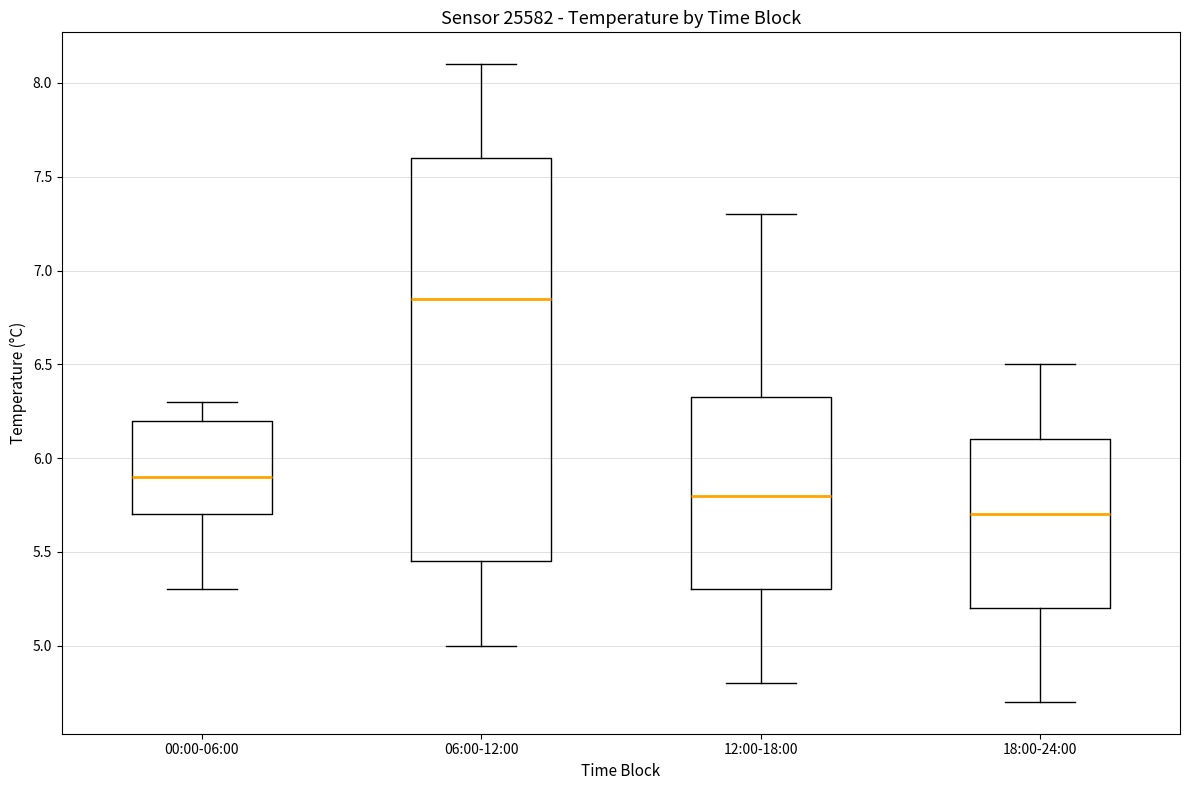

Reading left to right, read every box against the y-axis: the position of its median line, the range the box covers, and the ends of its whiskers. The values are not printed on the chart, so give them approximately, as read against the axis.

00:00-06:00: median 5.90, box 5.70 to 6.20, whiskers 5.30 to 6.30
06:00-12:00: median 6.85, box 5.45 to 7.60, whiskers 5.00 to 8.10
12:00-18:00: median 5.80, box 5.30 to 6.35, whiskers 4.80 to 7.30
18:00-24:00: median 5.70, box 5.20 to 6.10, whiskers 4.70 to 6.50